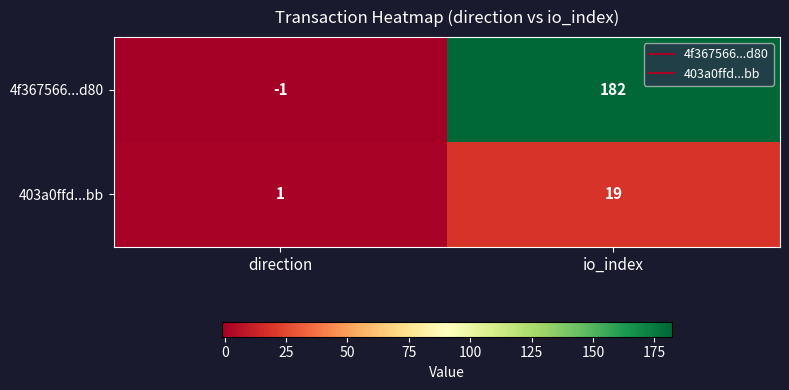

What is the difference between the 4f367566...d80 values at direction and io_index?

183